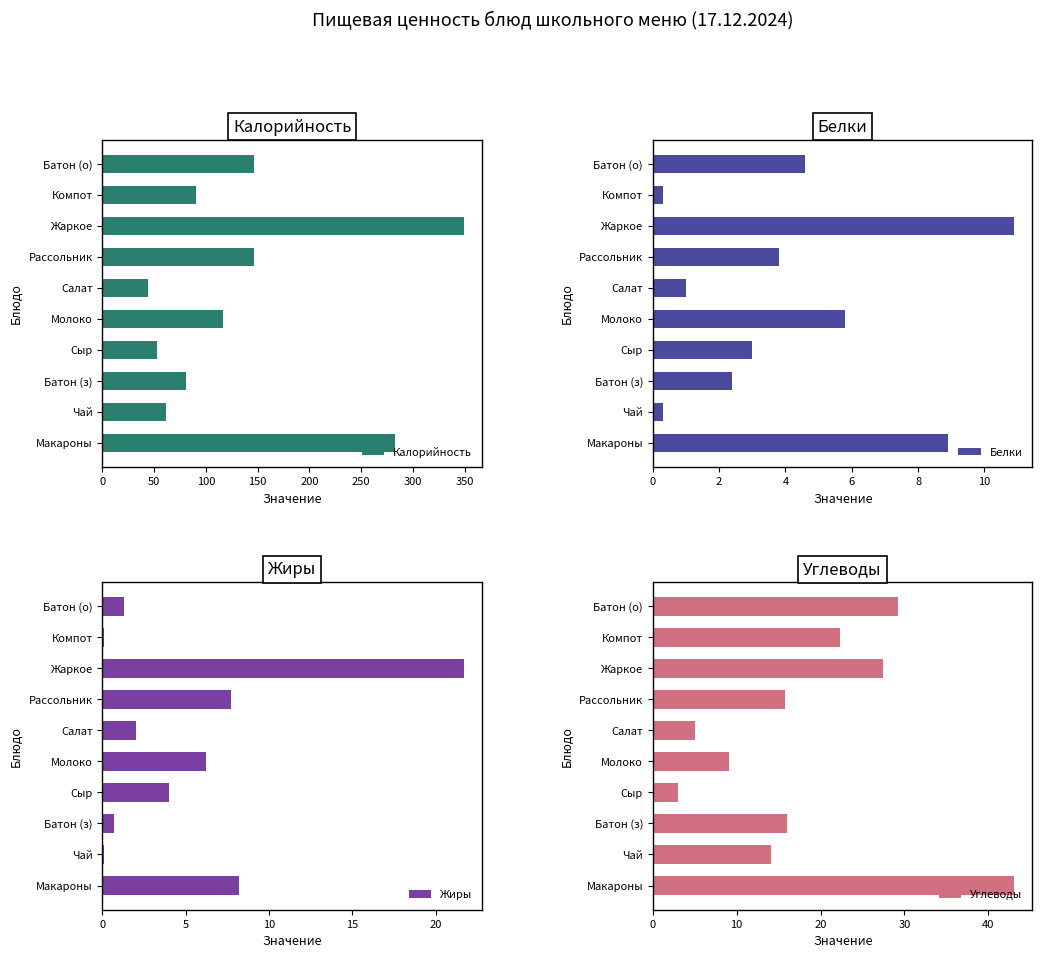

What is the difference between the Калорийность values at Компот and Жаркое?

258.5